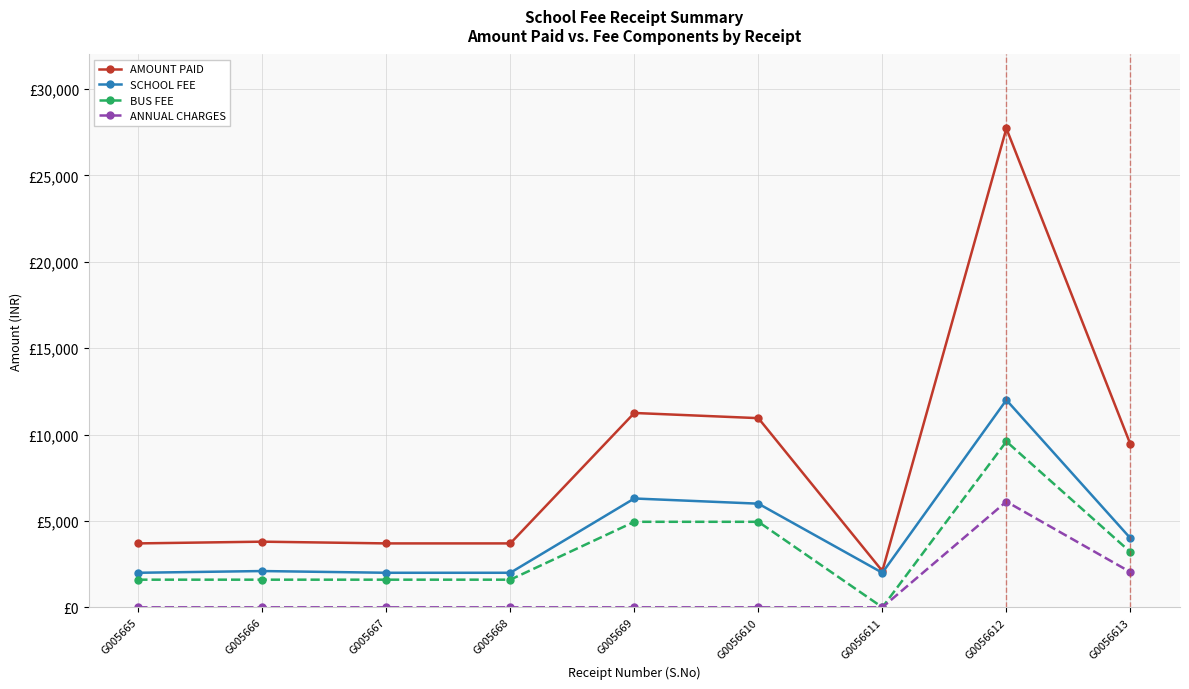

Does the chart have visible grid lines?

Yes